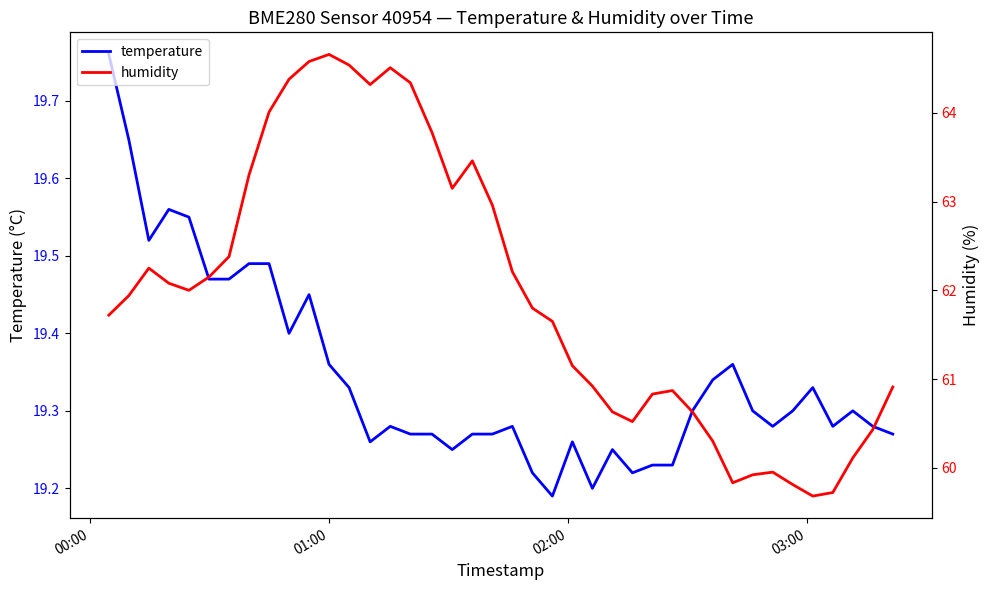

Which series has the largest total across all categories?

humidity